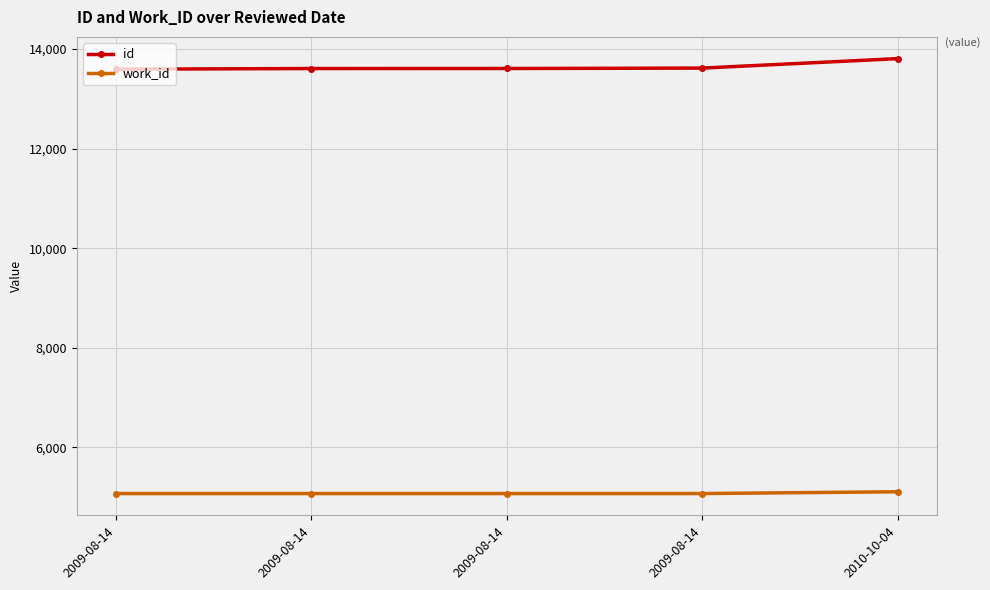

Does the chart have visible grid lines?

Yes